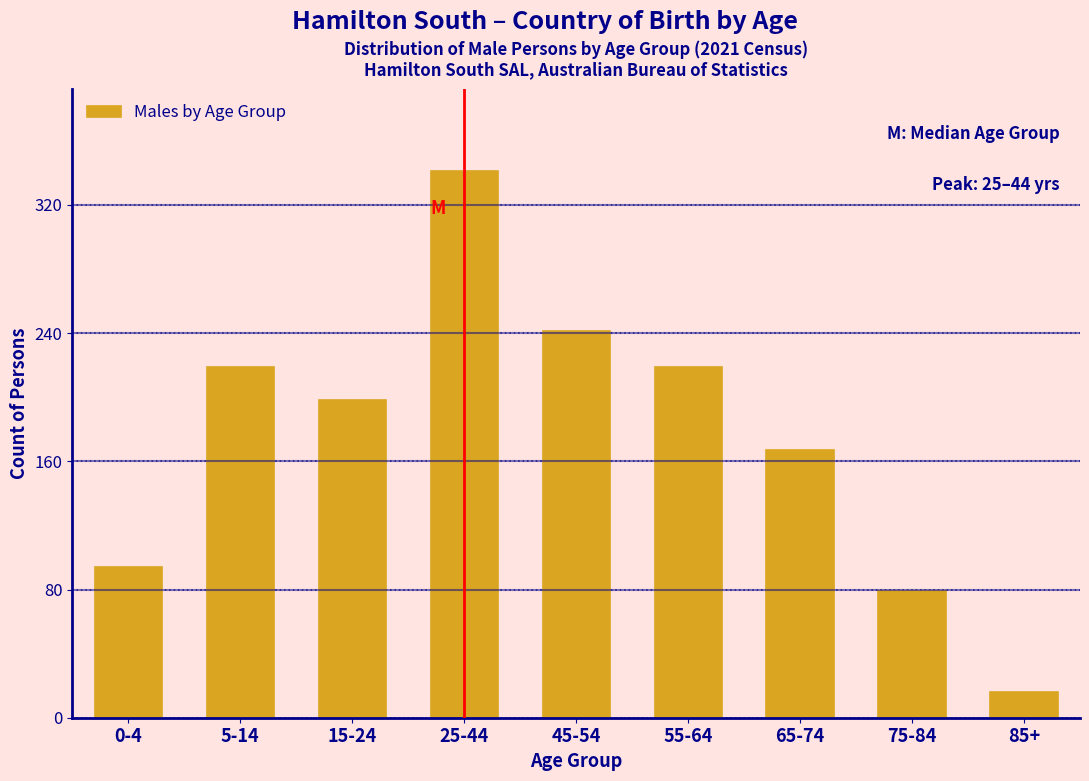

Reading left to right, what are all the values shown in this chart?

94	219	198	341	241	219	167	79	16